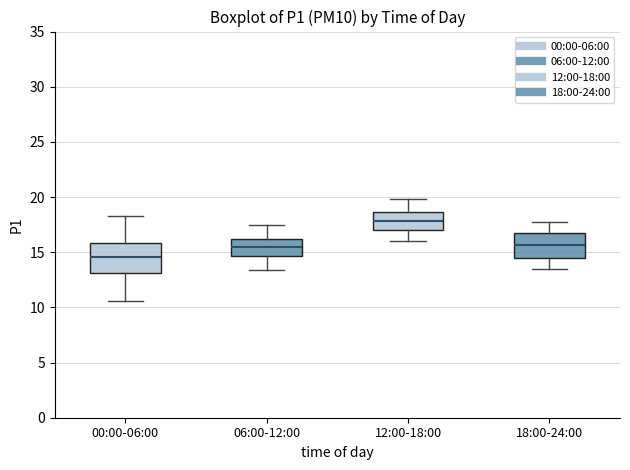

Reading left to right, read every box against the y-axis: the position of its median line, the range the box covers, and the ends of its whiskers. The values are not printed on the chart, so give them approximately, as read against the axis.

00:00-06:00: median 14.5, box 13.0 to 16.0, whiskers 10.5 to 18.5
06:00-12:00: median 15.5, box 14.5 to 16.0, whiskers 13.5 to 17.5
12:00-18:00: median 18.0, box 17.0 to 18.5, whiskers 16.0 to 20.0
18:00-24:00: median 15.5, box 14.5 to 16.5, whiskers 13.5 to 17.5